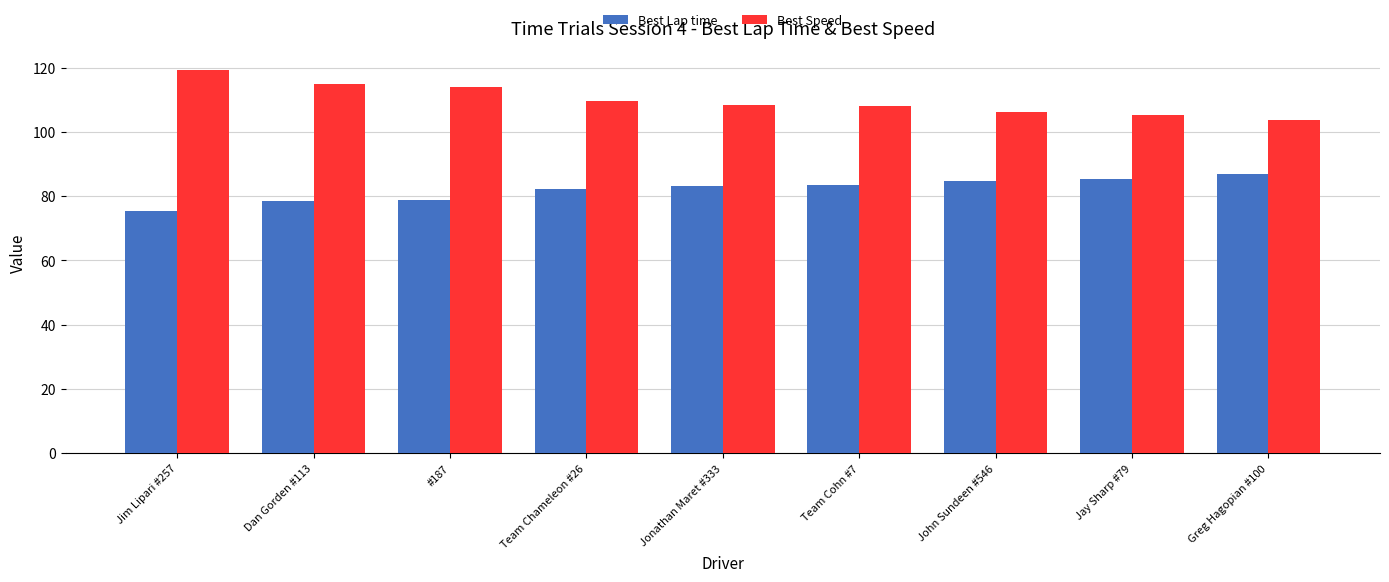

Read the Best Lap time value at Jim Lipari #257.

75.5